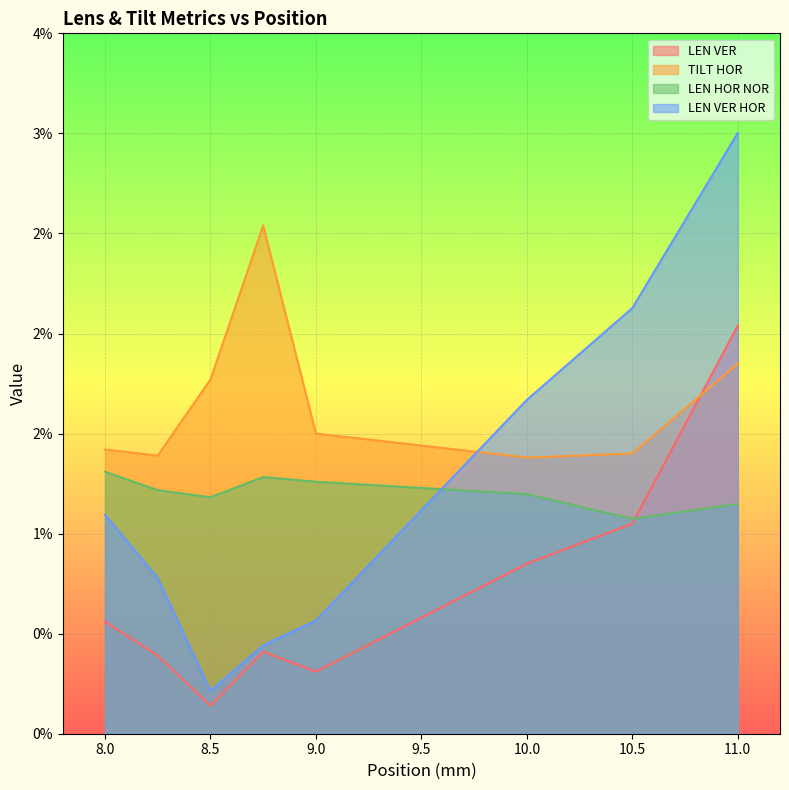

What is the total value across all series at 10.0?

0.1